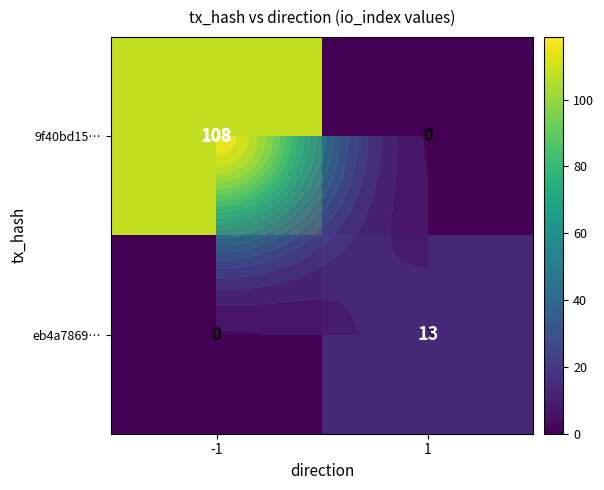

How many values in eb4a7869… are above zero?

1